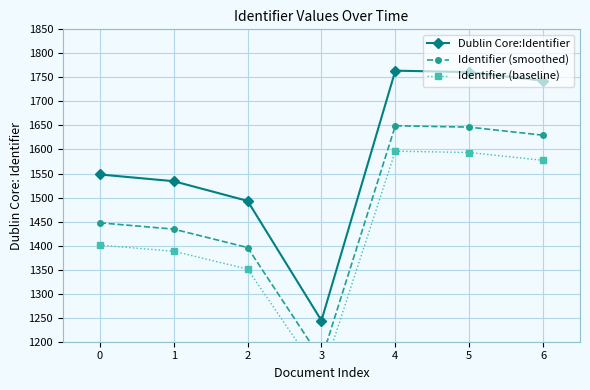

Rank the series by their maximum value, from highest to lowest.

Dublin Core:Identifier, Identifier (smoothed), Identifier (baseline)